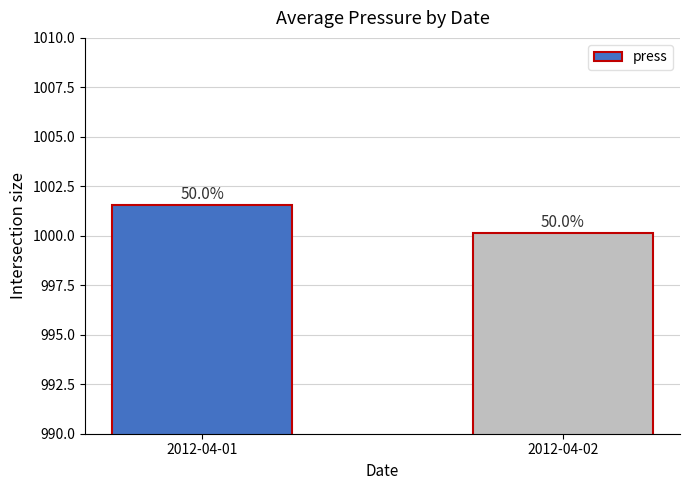

How many bars are there in total?

2